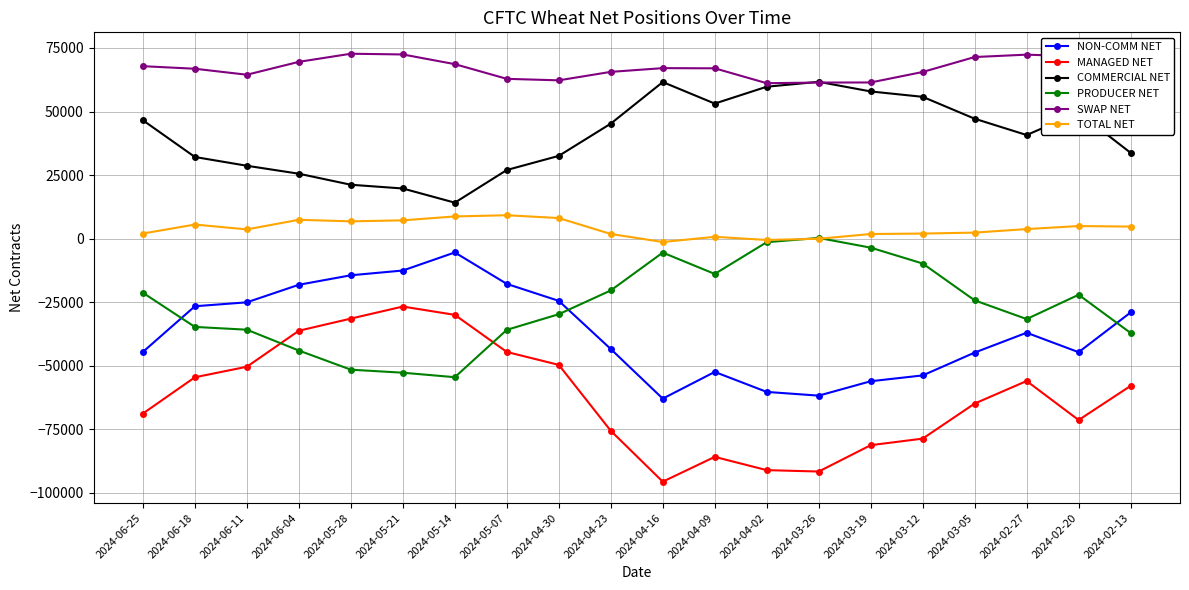

What is the difference between the COMMERCIAL NET values at 2024-03-12 and 2024-05-21?

36047